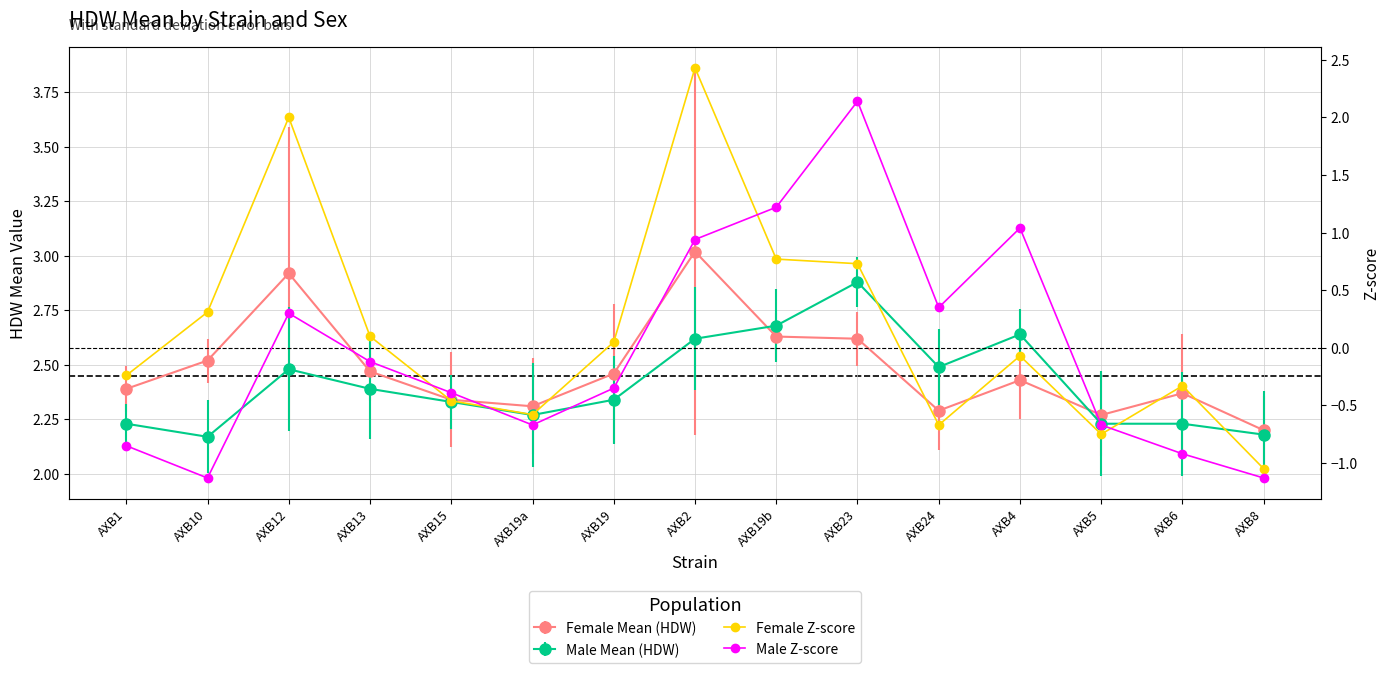

What is the difference between the maximum and minimum values in the male_zscore series?

3.3